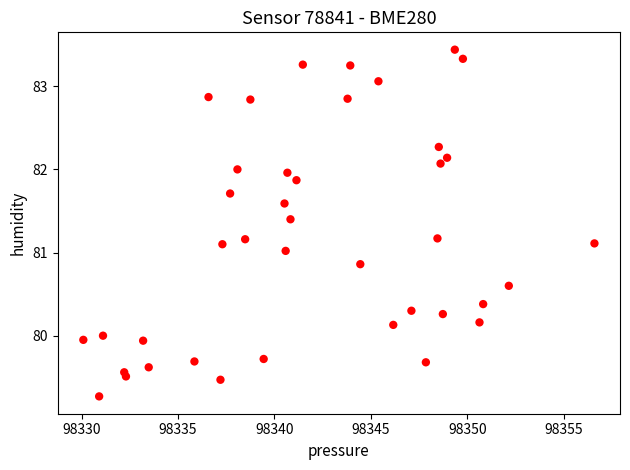

What is the range of X values (max minus min)?

26.5